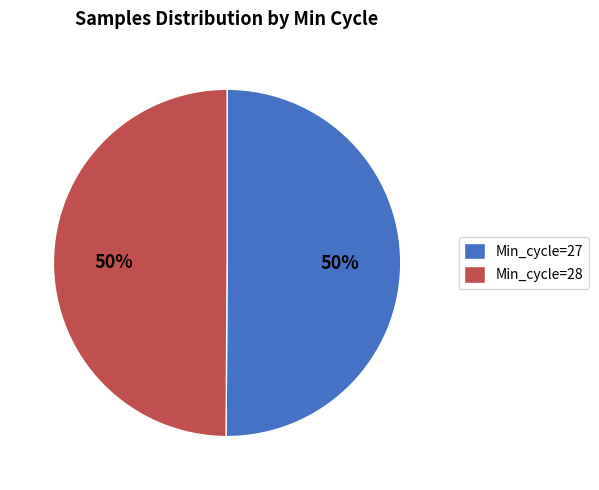

Is it true that Min_cycle=27 is 56% of the pie?

False